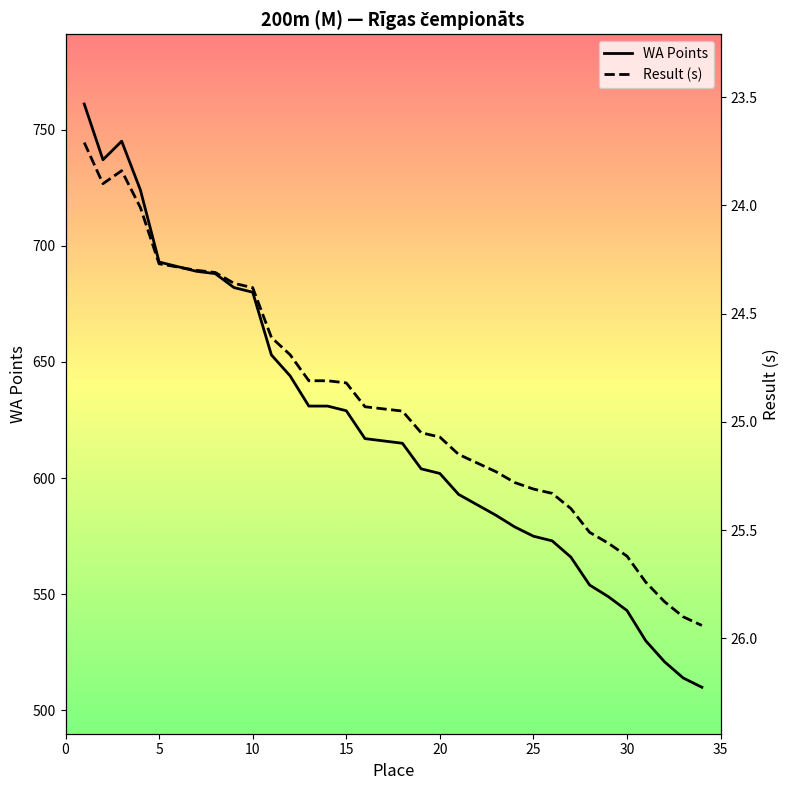

What is the difference between the second highest and second lowest values in the Result (s) series?

2.1